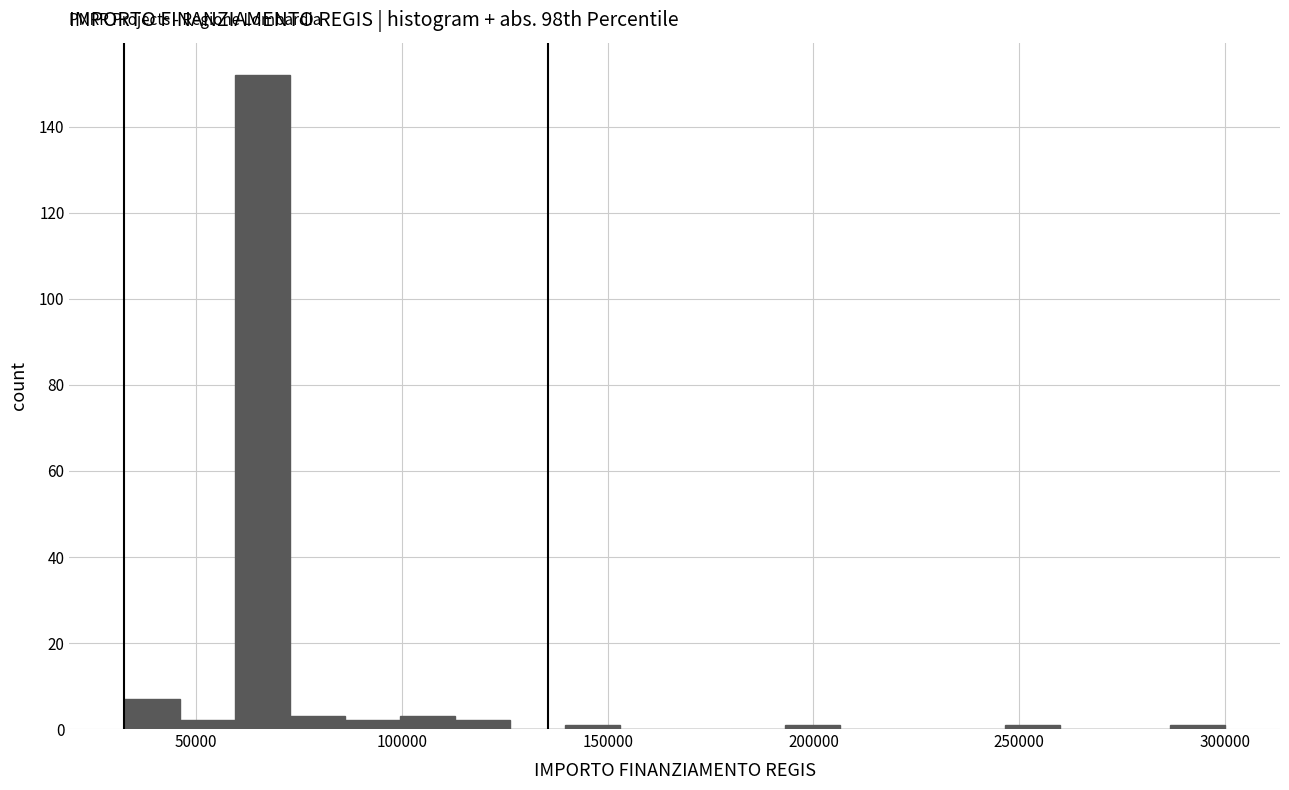

Read against the x-axis, roughly where is the centre of the tallest bar?

65000